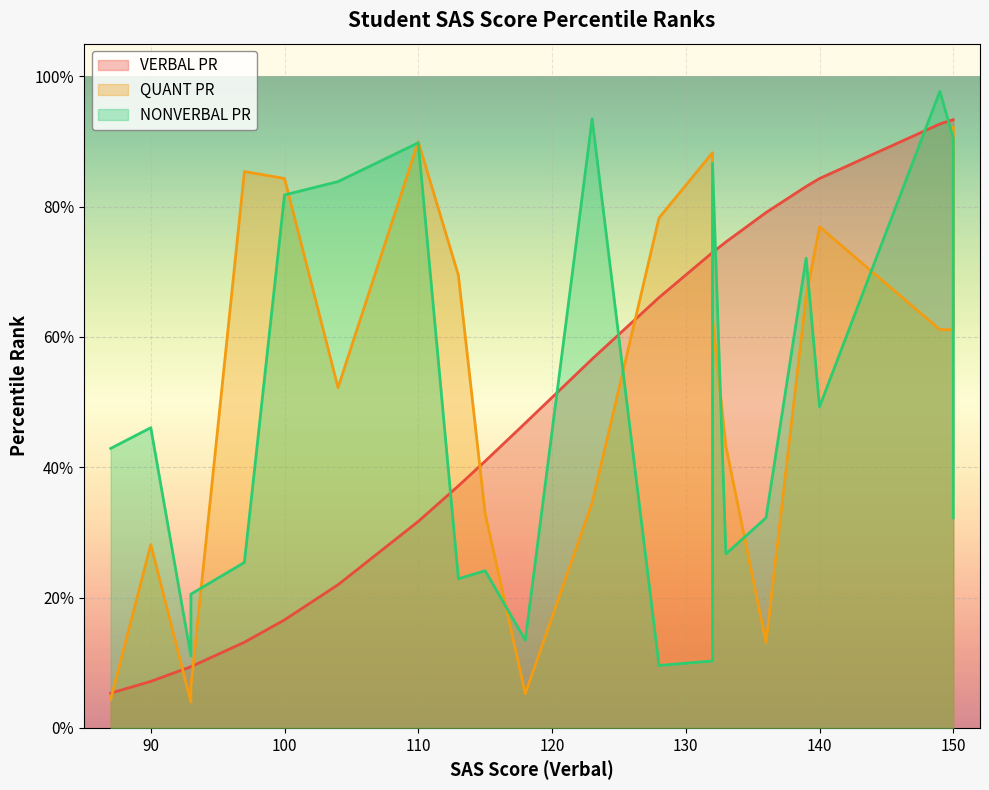

Rank the series at 133 from lowest to highest value.

NONVERBAL PR, QUANT PR, VERBAL PR